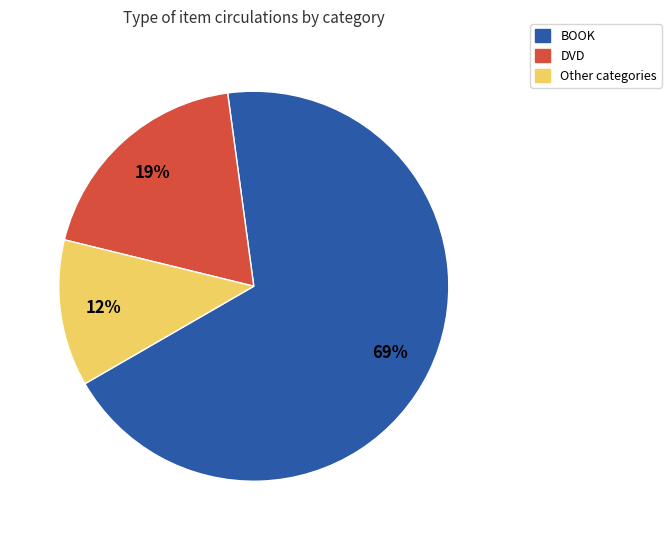

True or false: DVD accounts for 28% of the total.

False